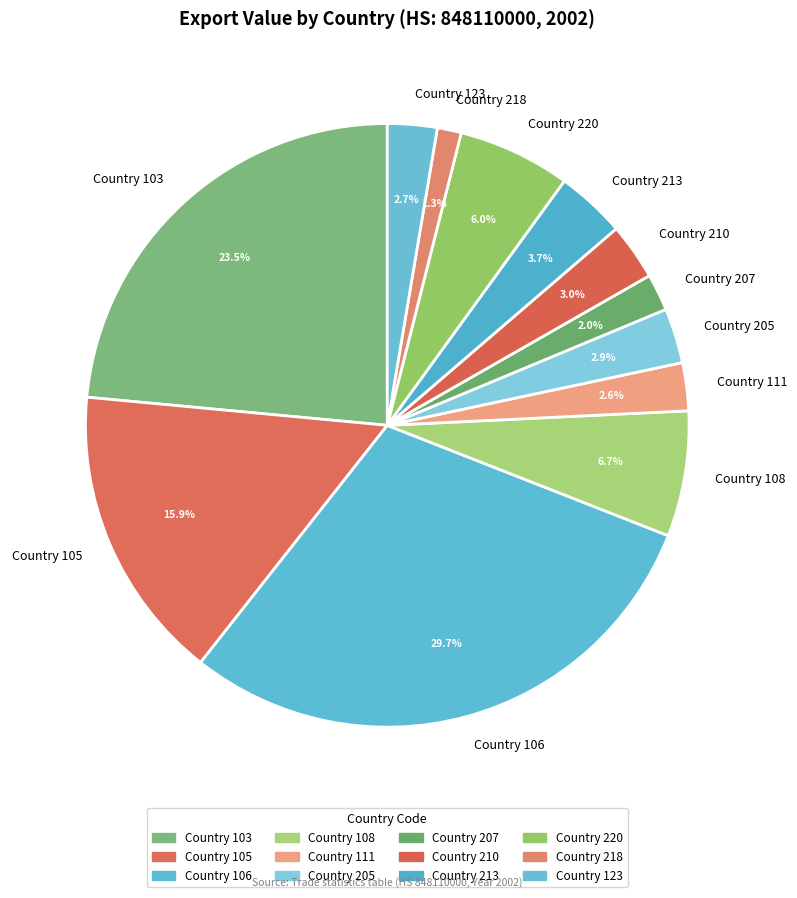

Is there a majority slice in this chart?

No